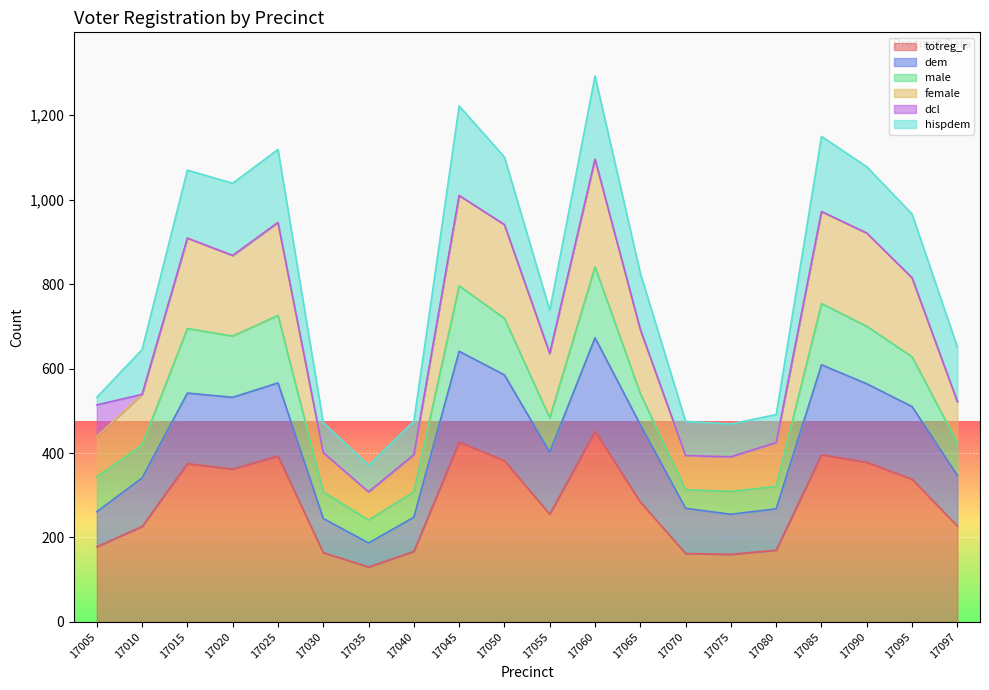

Which has a higher value, 17080 or 17005?

17005